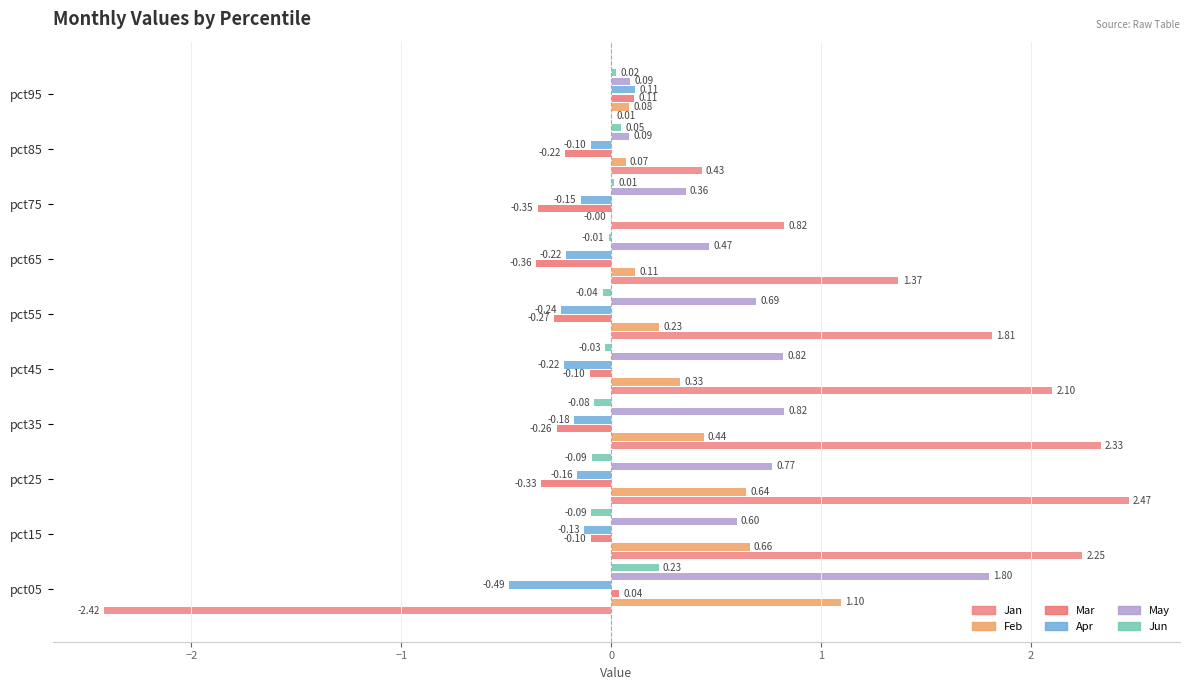

How many data points in Apr are above 0?

1